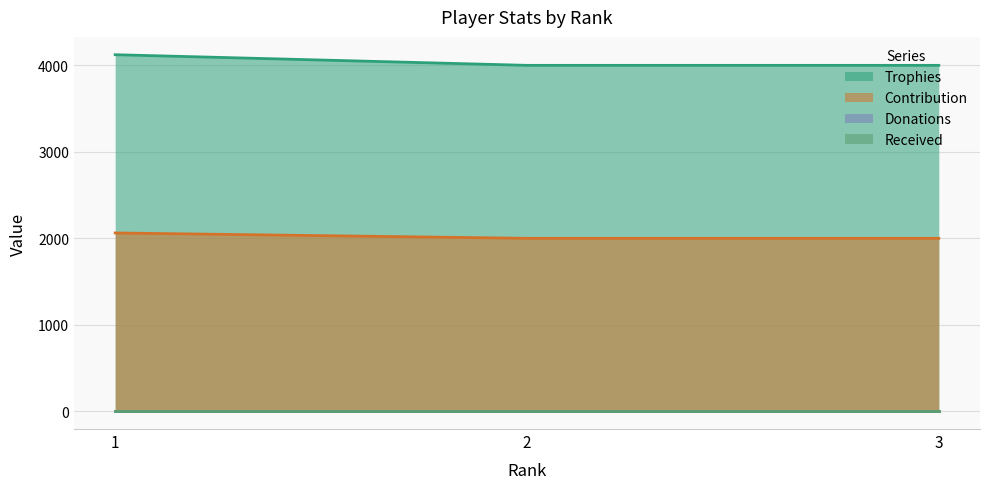

At which category is the sum across all series the highest?

1